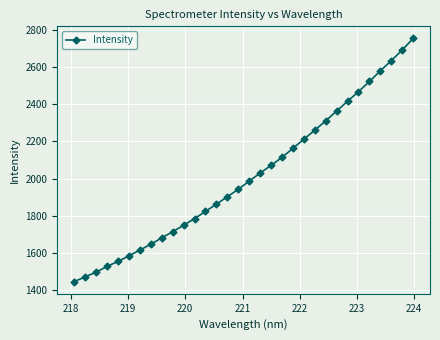

True or false: the data has more than 2 interior local peaks.

False